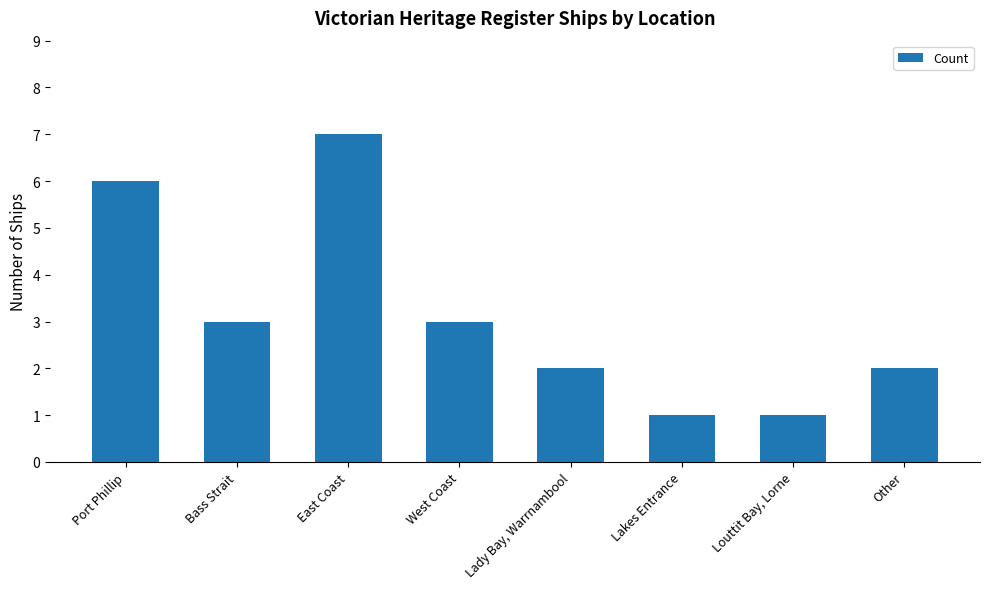

Does the chart contain any negative values?

No